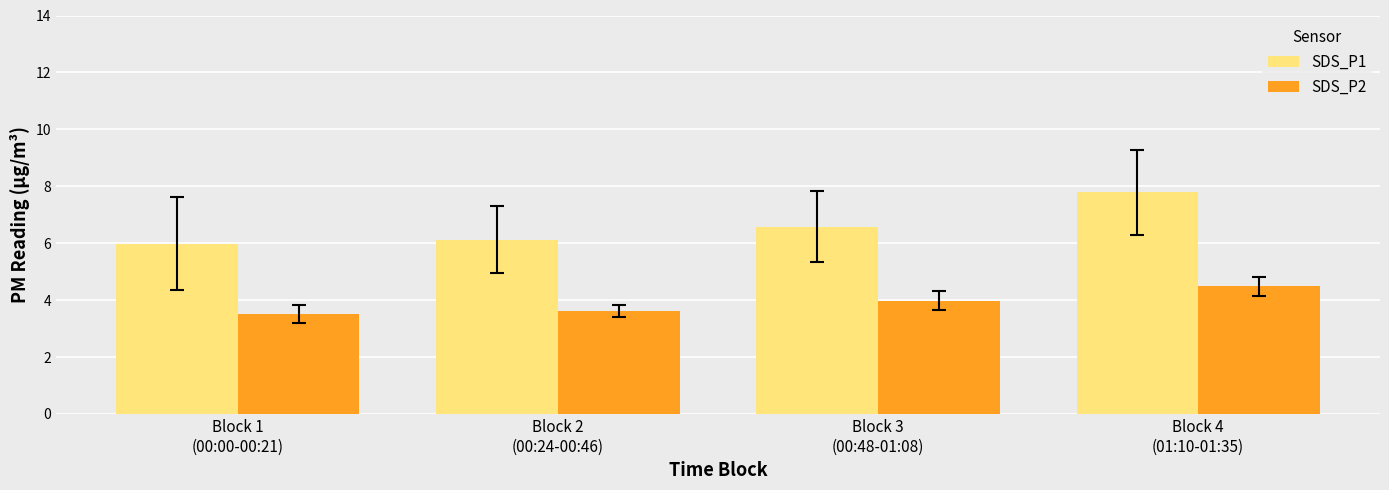

What is the lowest value of the SDS_P2 series?

3.5